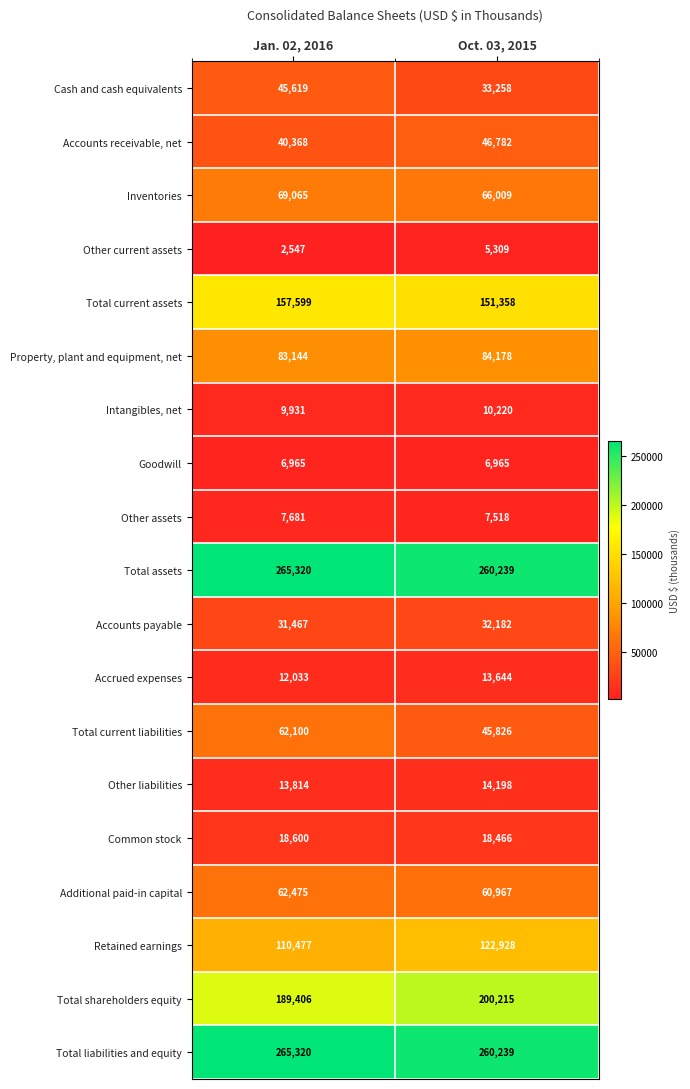

How many values in the Retained earnings series are below 122928?

1